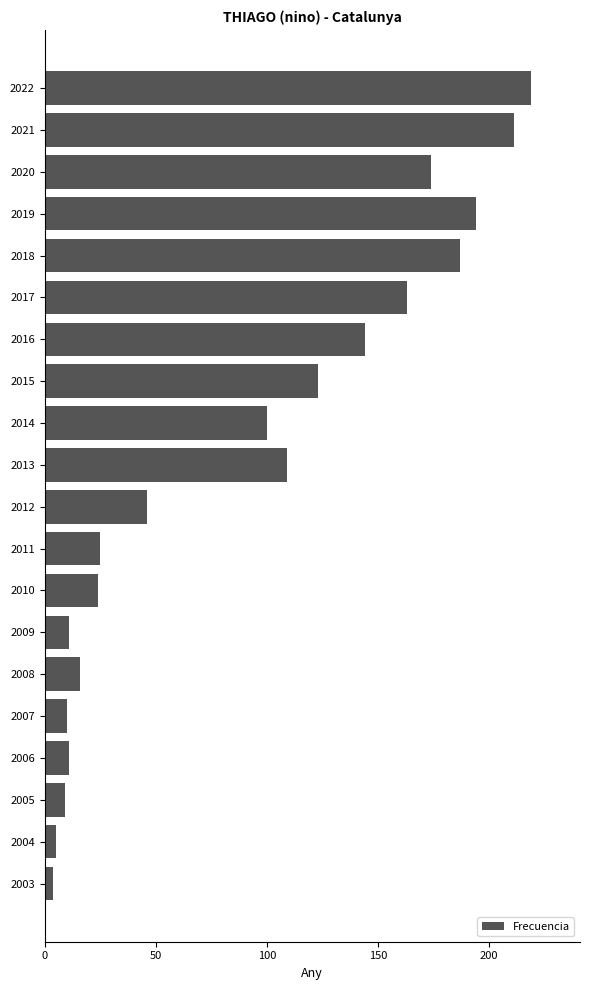

How many bars are there in total?

20